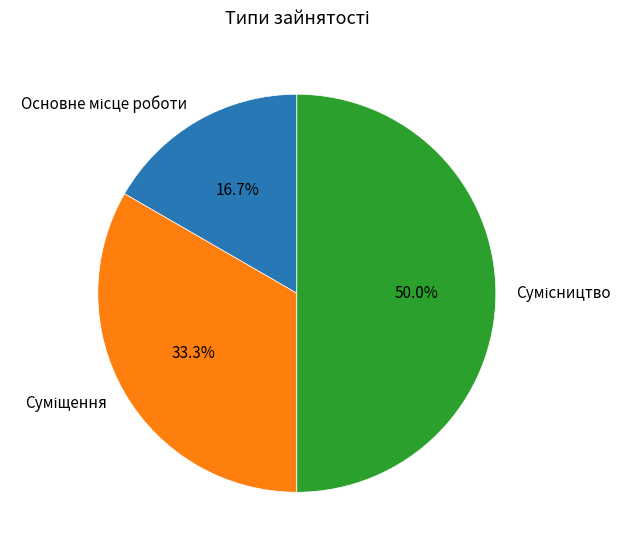

What percentage is the Суміщення slice, to the nearest percent?

33%